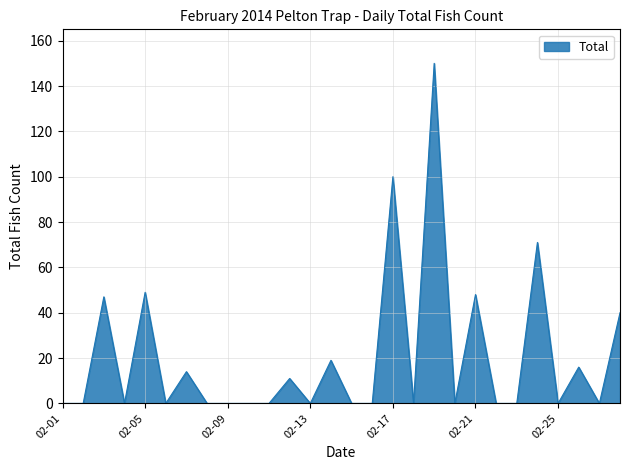

What is the greatest value displayed?

150